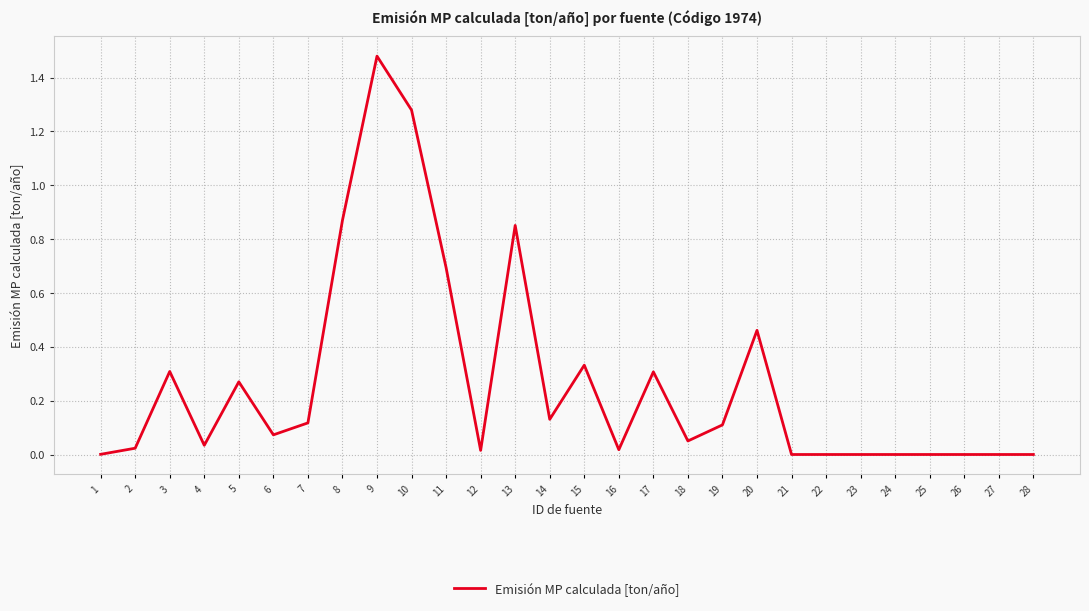

Which has a higher value, 17 or 11?

11